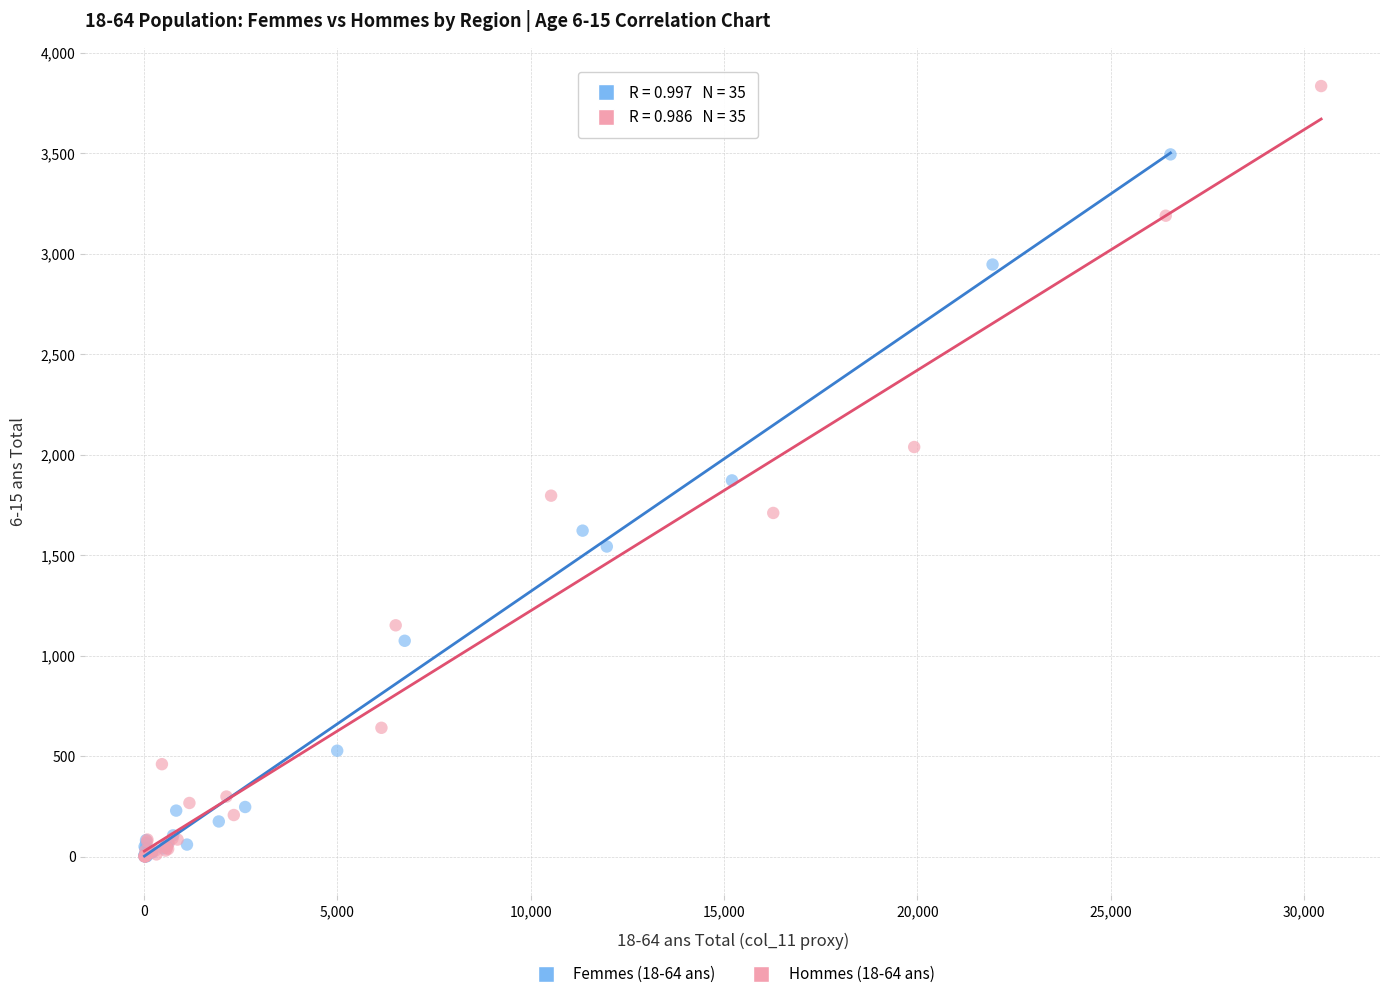

Which series has the widest spread of Y values?

Hommes (18-64 ans)